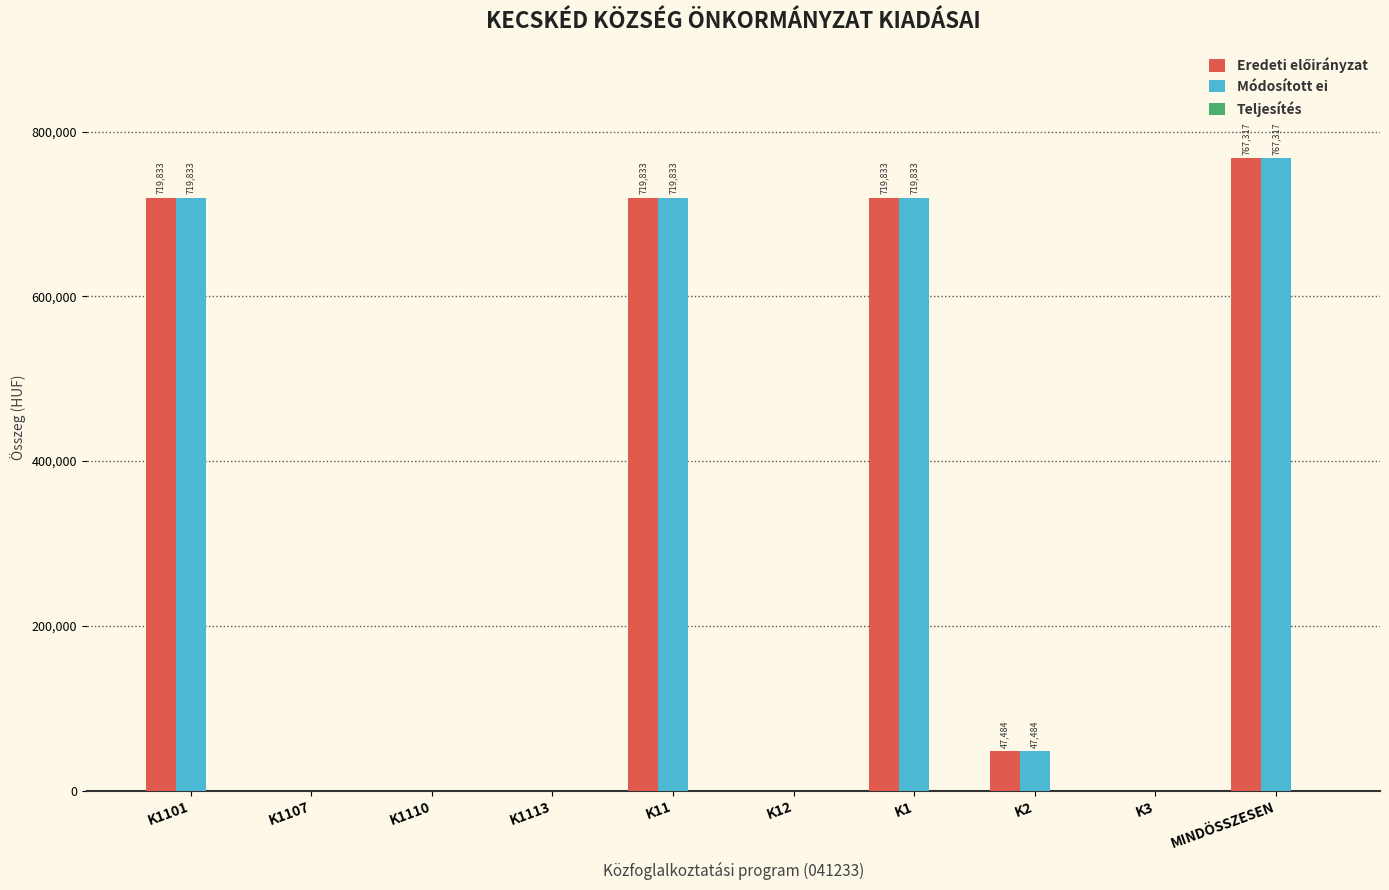

Is it true that Módosított ei equals -465745 at K12?

False